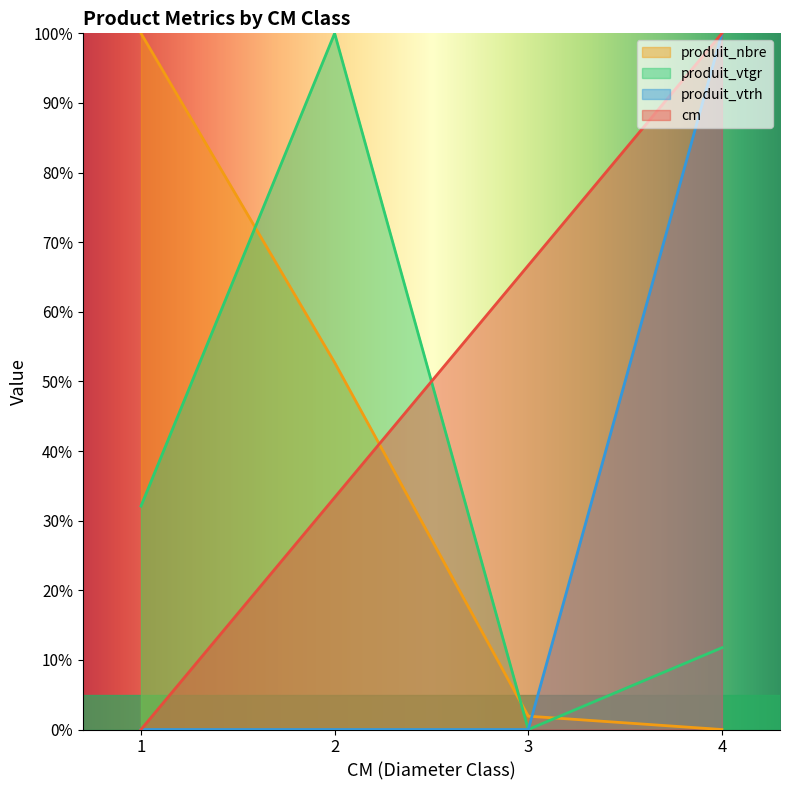

Which series ends up on top after the final intersection of produit_nbre and cm?

cm